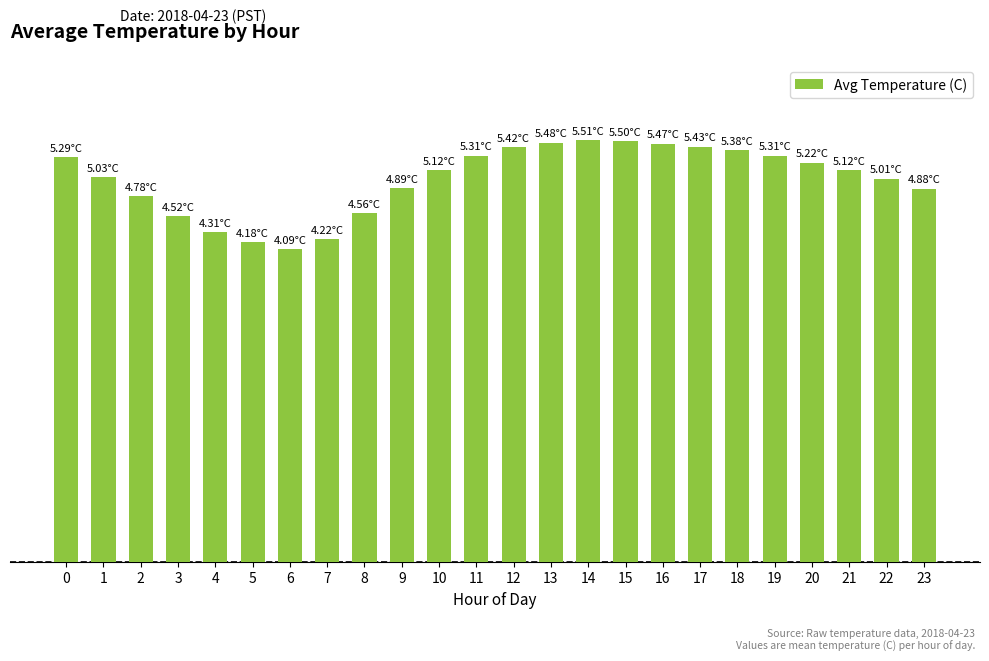

Is it true that the value at 20 is 5.2?

True